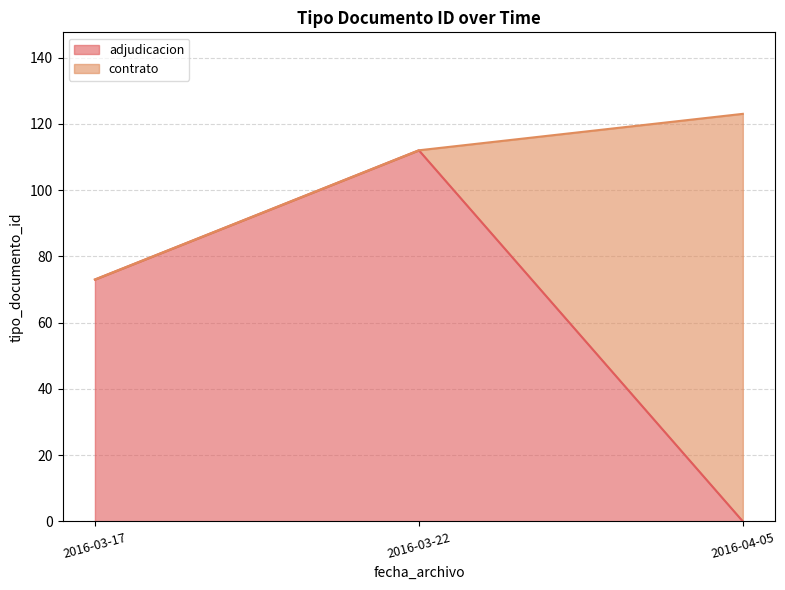

At which category does the chart reach its peak across all series?

2016-04-05